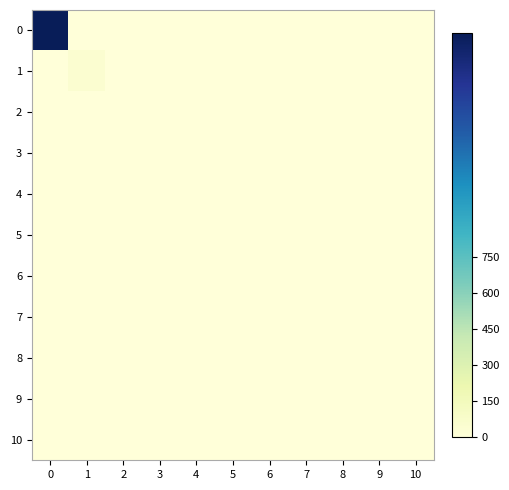

List the series in order of their peak value, lowest first.

2, 3, 4, 5, 6, 7, 8, 9, 10, 1, 0